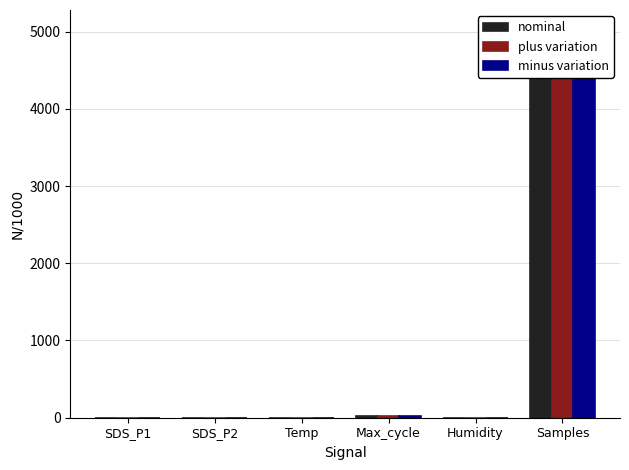

Which series has the widest spread of values?

plus variation